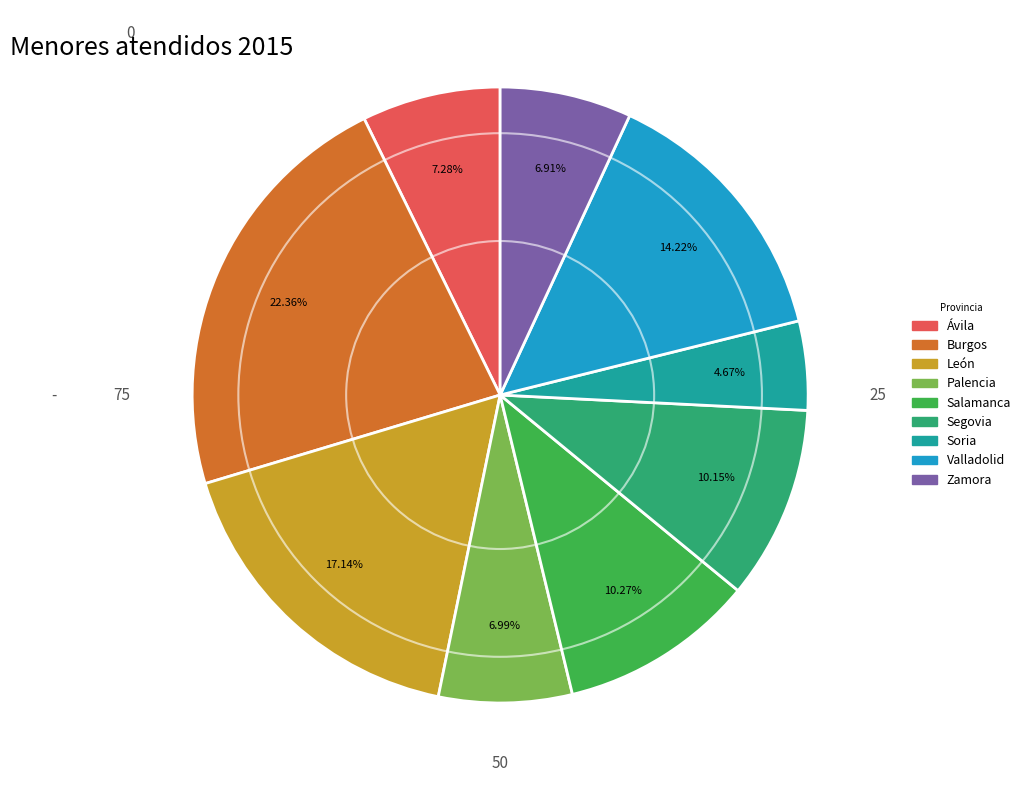

To the nearest percent, what is the average slice percentage?

11%